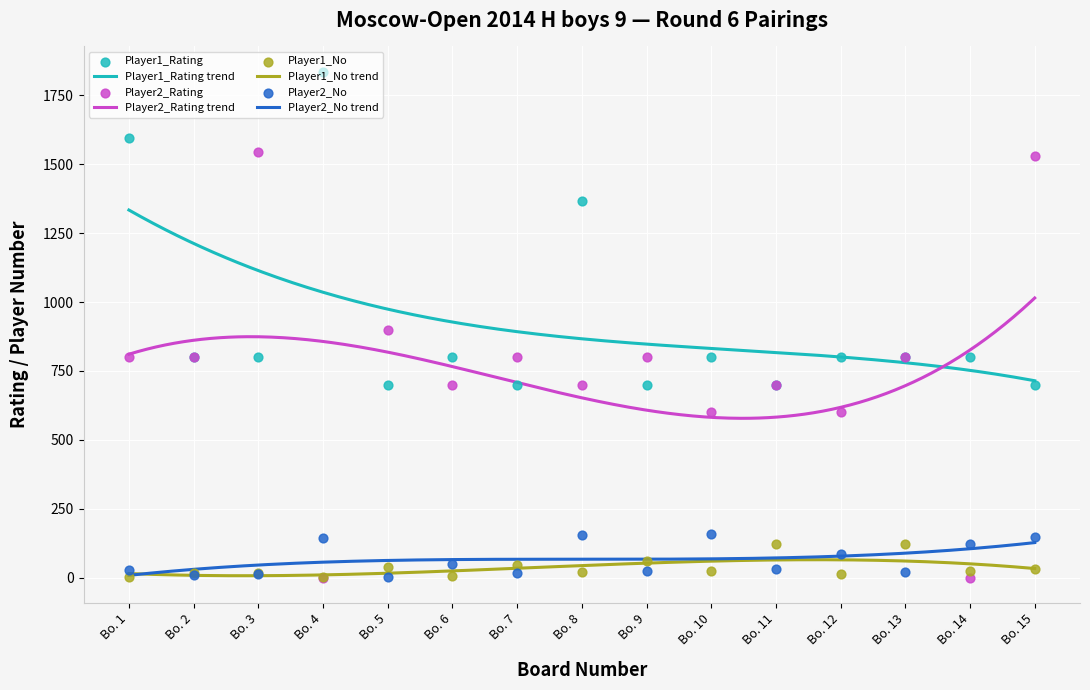

What are all the series names shown in the legend?

Player1_Rating, Player2_Rating, Player1_No, Player2_No